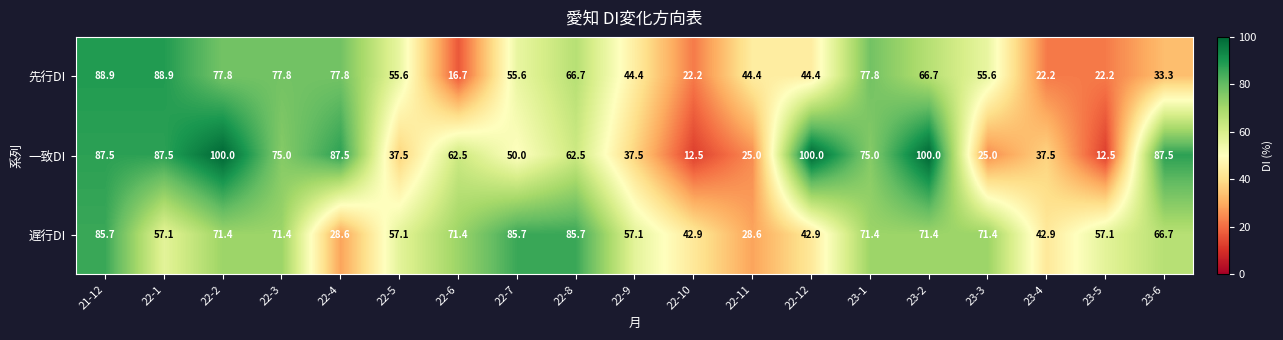

What is the smallest value displayed?

12.5